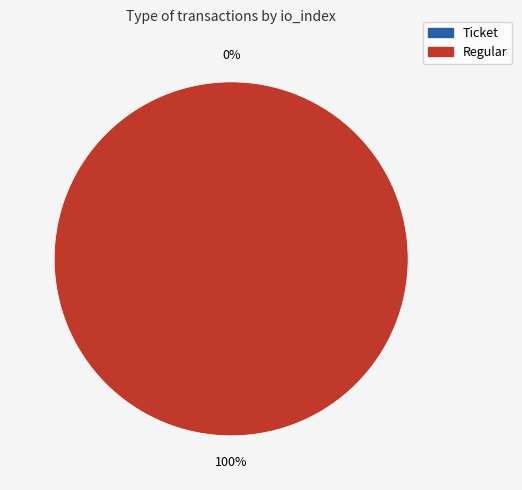

Combined, do Ticket (io_index=0) and Regular (io_index=14) account for over 50%?

Yes